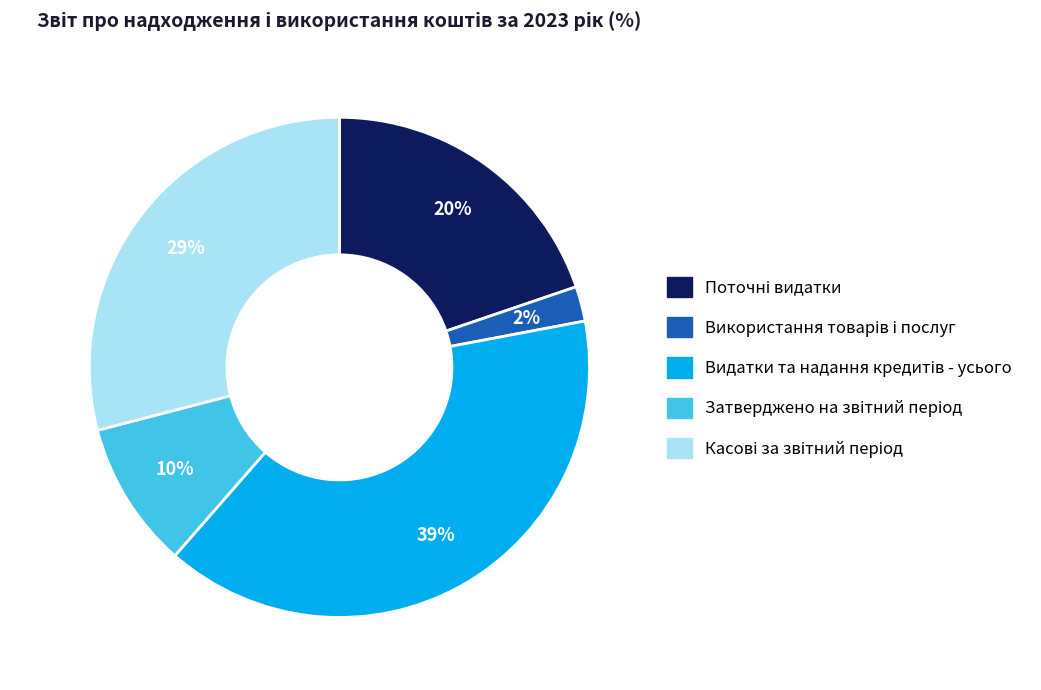

Is there any slice that represents more than half of the pie?

No